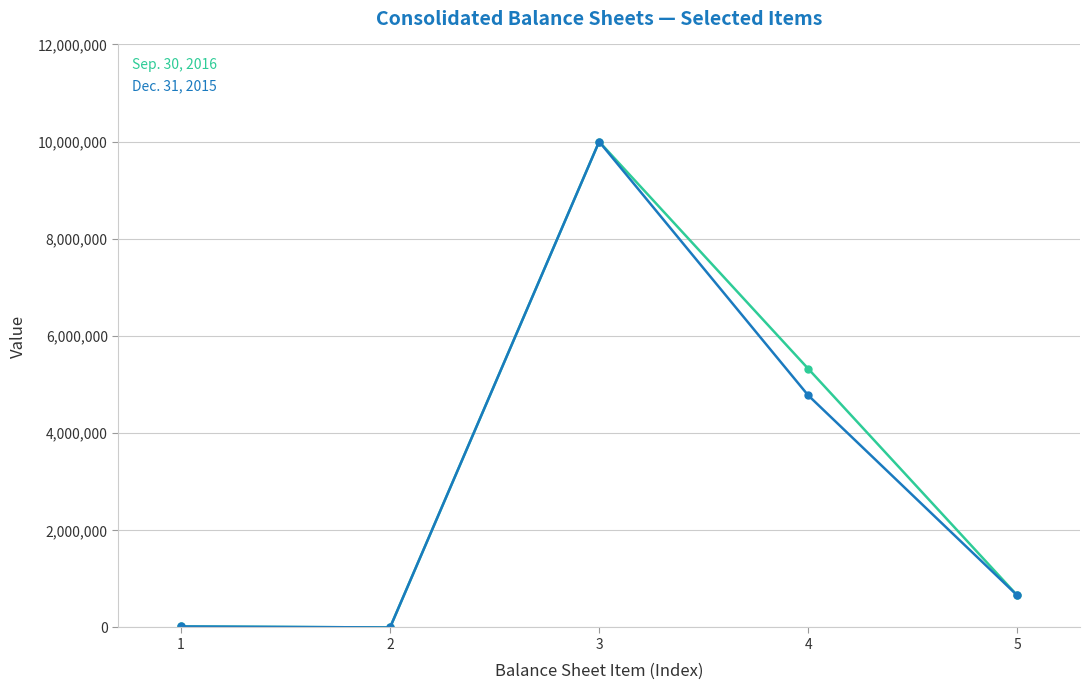

What is the greatest value displayed?

10000000